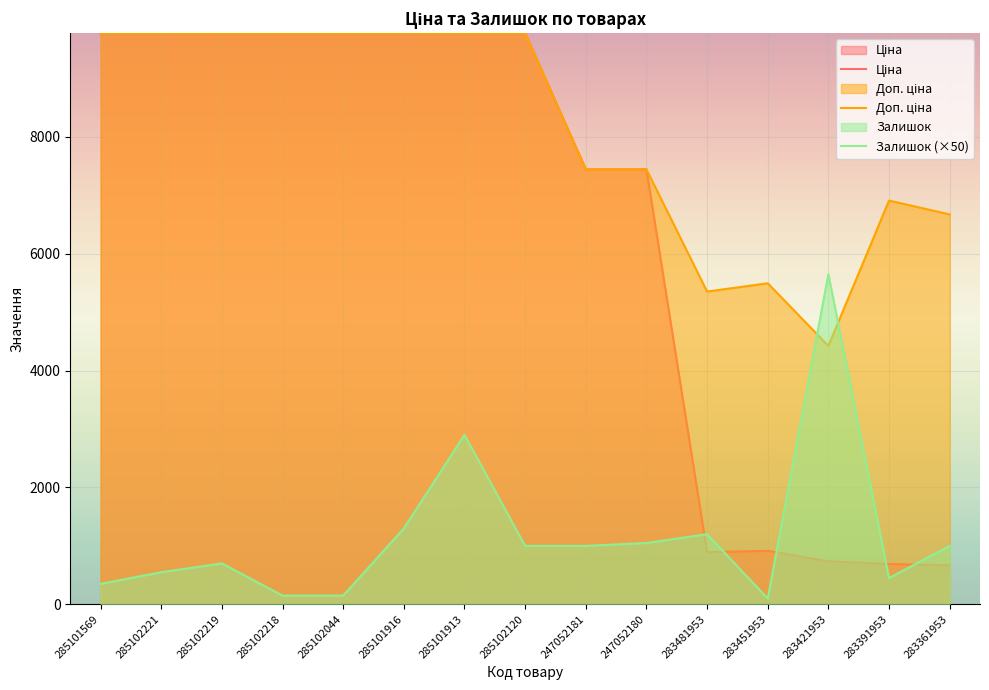

Which series has the largest total across all categories?

Доп. ціна